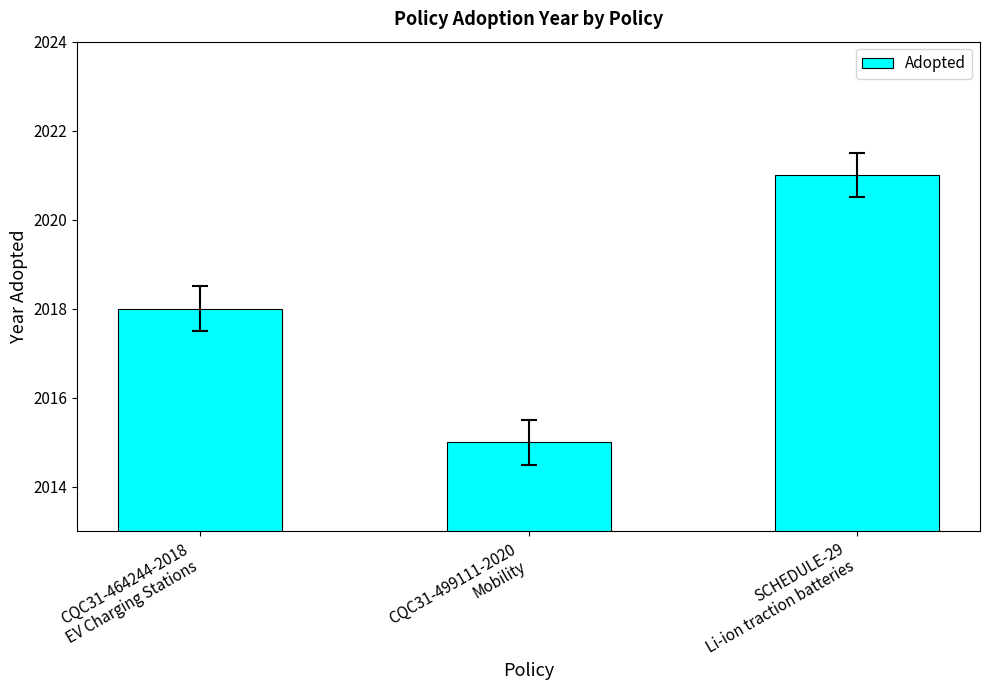

Reading right to left, transcribe all the data shown in this chart.

SCHEDULE-29
Li-ion traction batteries=2021	CQC31-499111-2020
Mobility=2015	CQC31-464244-2018
EV Charging Stations=2018